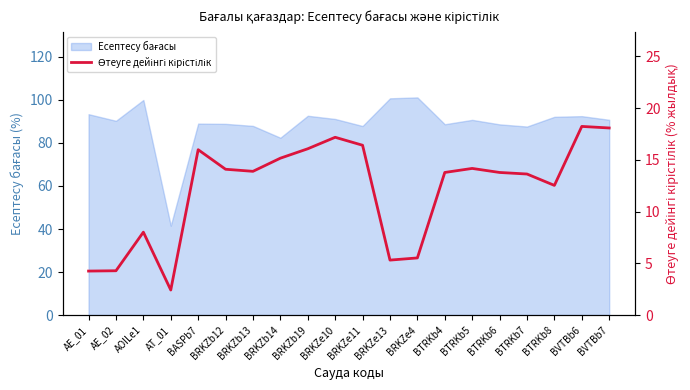

How many interior local peaks (higher than both neighbors) does the data have?

5